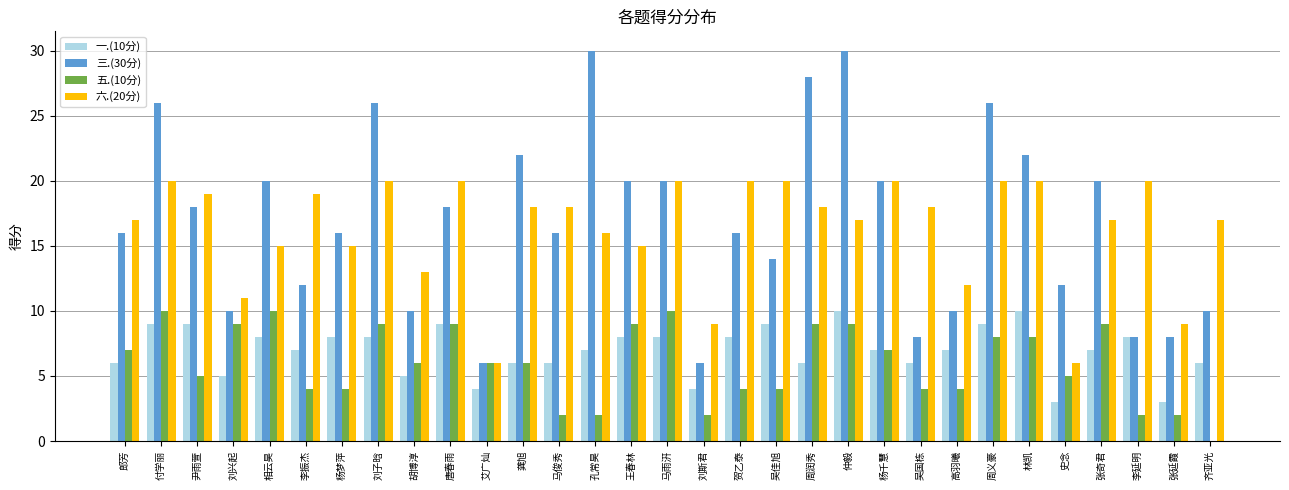

Reading right to left, what are all the values shown in this chart?

一.(10分): 齐亚光=6	张延霞=3	李延明=8	张奇君=7	史念=3	林凯=10	周义豪=9	高羽曦=7	吴国栋=6	杨千慧=7	仲毅=10	周润秀=6	吴佳旭=9	贺乙泰=8	刘斯君=4	马雨汧=8	王春林=8	孔常昊=7	马俊秀=6	龚旭=6	艾广灿=4	唐春雨=9	胡博淳=5	刘子晗=8	杨梦萍=8	李振杰=7	相云昊=8	刘兴起=5	尹雨萱=9	付学丽=9	郎芳=6
三.(30分): 齐亚光=10	张延霞=8	李延明=8	张奇君=20	史念=12	林凯=22	周义豪=26	高羽曦=10	吴国栋=8	杨千慧=20	仲毅=30	周润秀=28	吴佳旭=14	贺乙泰=16	刘斯君=6	马雨汧=20	王春林=20	孔常昊=30	马俊秀=16	龚旭=22	艾广灿=6	唐春雨=18	胡博淳=10	刘子晗=26	杨梦萍=16	李振杰=12	相云昊=20	刘兴起=10	尹雨萱=18	付学丽=26	郎芳=16
五.(10分): 齐亚光=0	张延霞=2	李延明=2	张奇君=9	史念=5	林凯=8	周义豪=8	高羽曦=4	吴国栋=4	杨千慧=7	仲毅=9	周润秀=9	吴佳旭=4	贺乙泰=4	刘斯君=2	马雨汧=10	王春林=9	孔常昊=2	马俊秀=2	龚旭=6	艾广灿=6	唐春雨=9	胡博淳=6	刘子晗=9	杨梦萍=4	李振杰=4	相云昊=10	刘兴起=9	尹雨萱=5	付学丽=10	郎芳=7
六.(20分): 齐亚光=17	张延霞=9	李延明=20	张奇君=17	史念=6	林凯=20	周义豪=20	高羽曦=12	吴国栋=18	杨千慧=20	仲毅=17	周润秀=18	吴佳旭=20	贺乙泰=20	刘斯君=9	马雨汧=20	王春林=15	孔常昊=16	马俊秀=18	龚旭=18	艾广灿=6	唐春雨=20	胡博淳=13	刘子晗=20	杨梦萍=15	李振杰=19	相云昊=15	刘兴起=11	尹雨萱=19	付学丽=20	郎芳=17